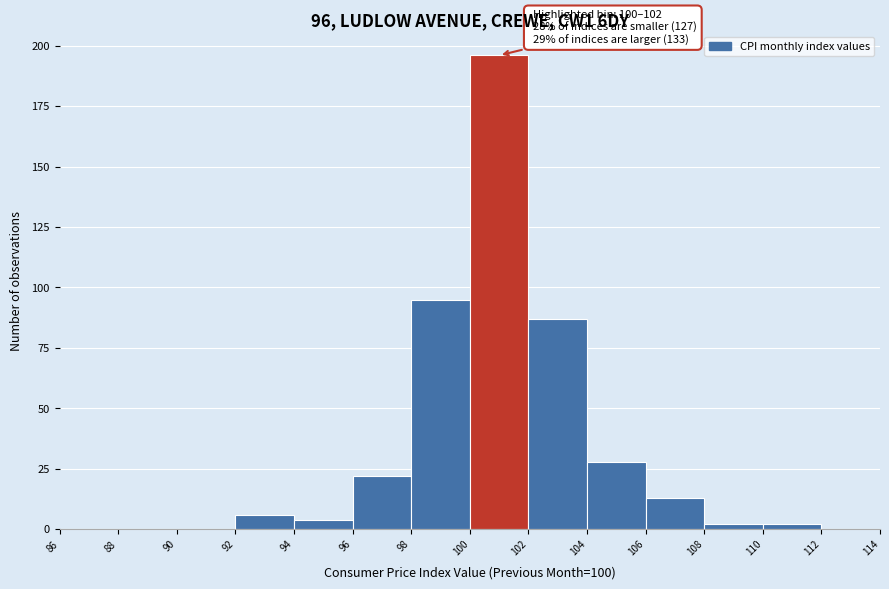

Over which range of the x-axis is the bar tallest?

100 to 102